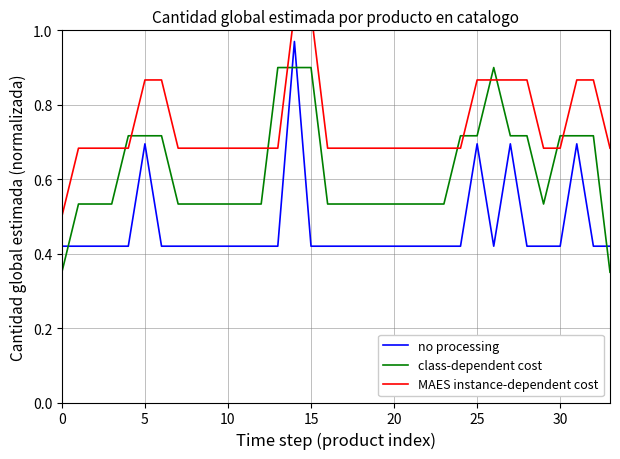

Which series ends up on top after the final intersection of no processing and class-dependent cost?

no processing